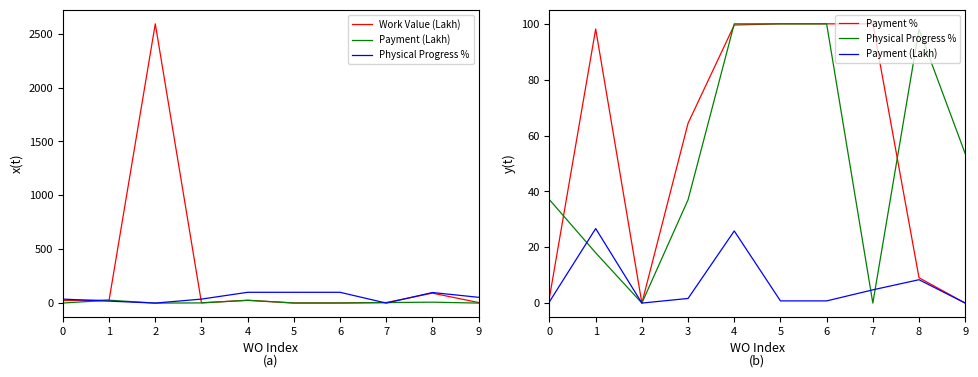

In Physical Progress %, how many points are higher than both neighbors (excluding endpoints)?

1